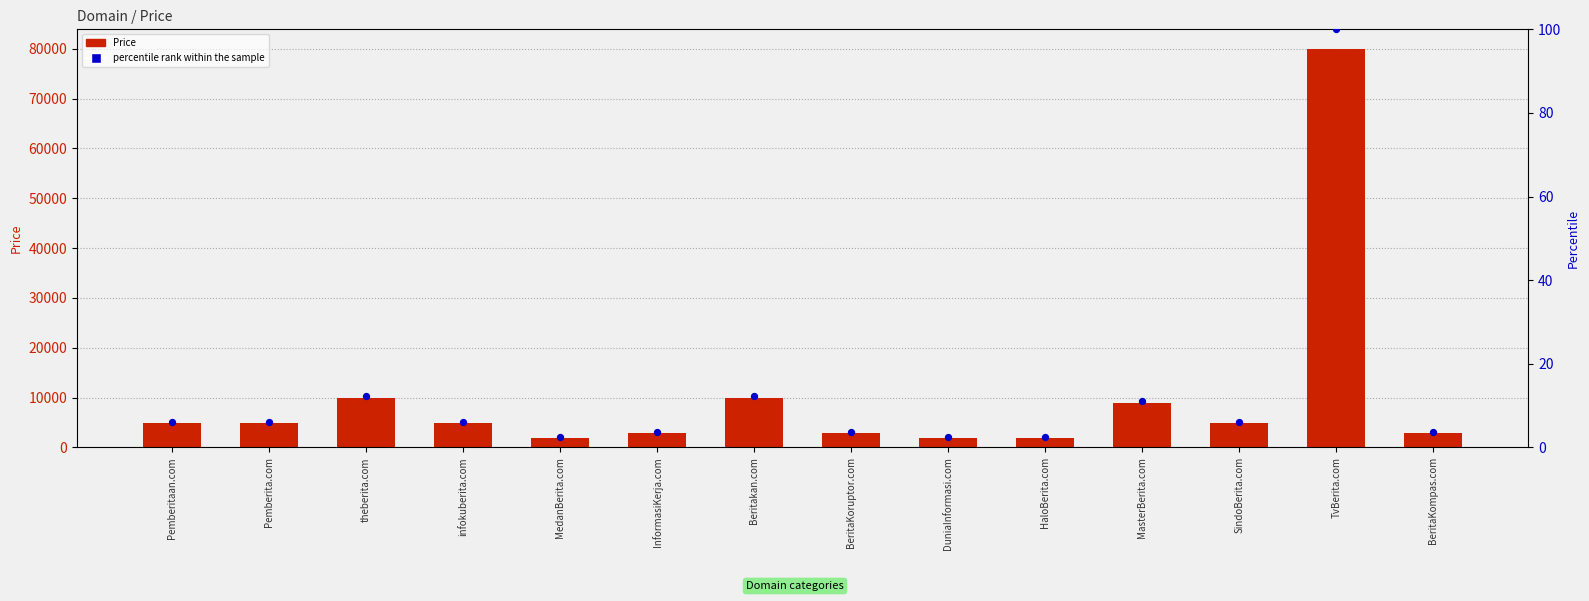

What are all the series names shown in the legend?

Price, percentile rank within the sample